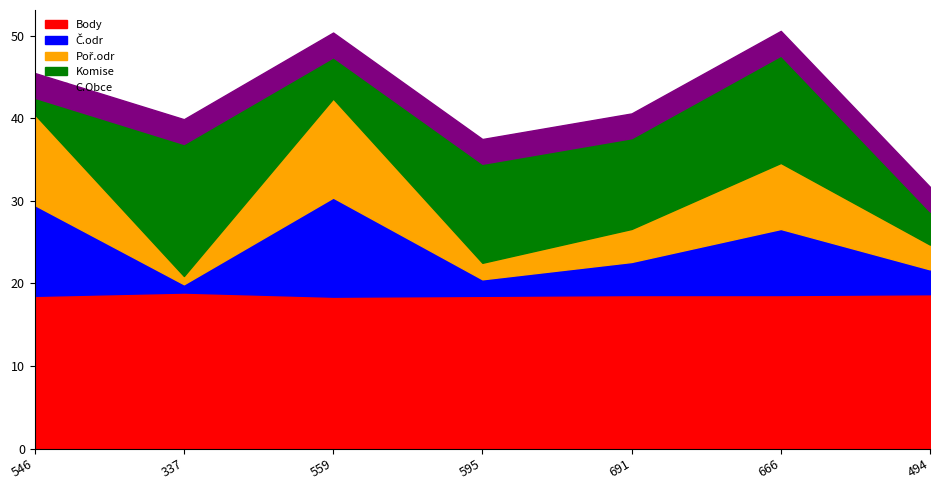

How many lines are shown in the chart?

5